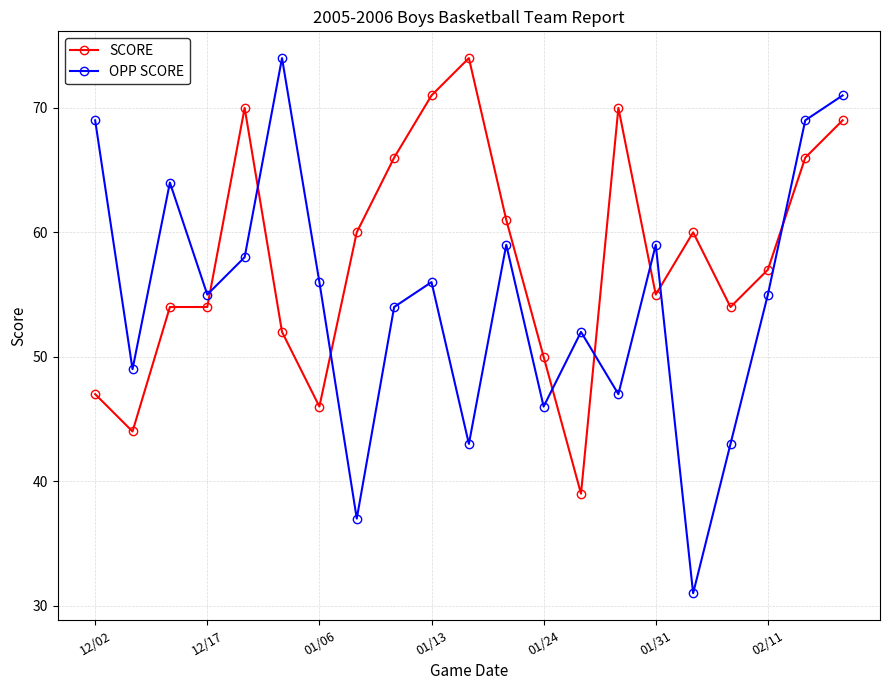

What is the maximum value for SCORE?

74